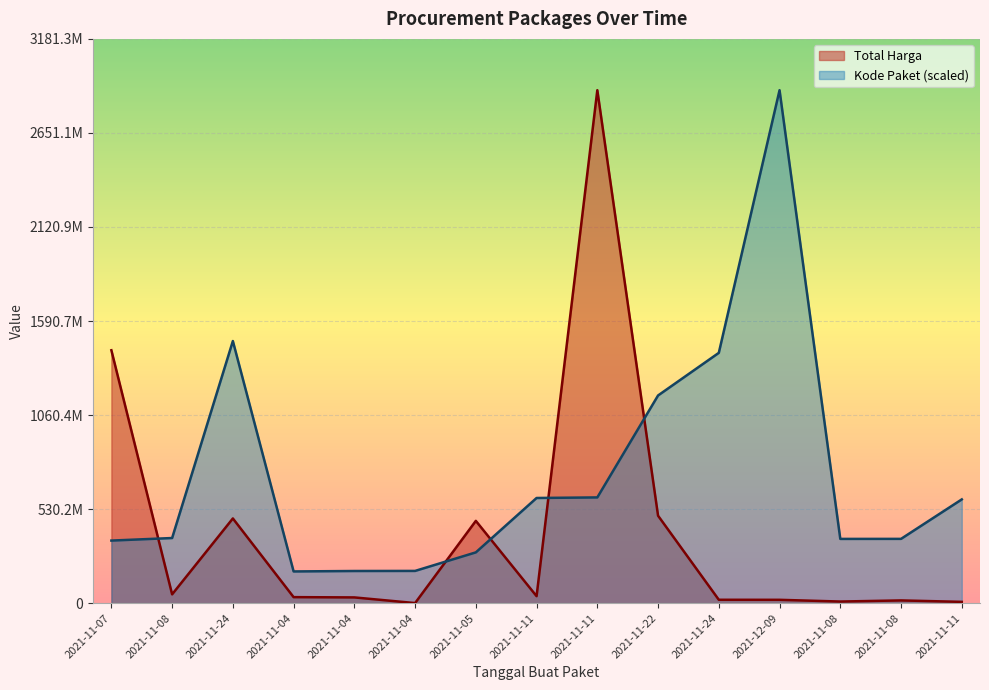

At how many categories does at least one series exceed 2814315405?

2